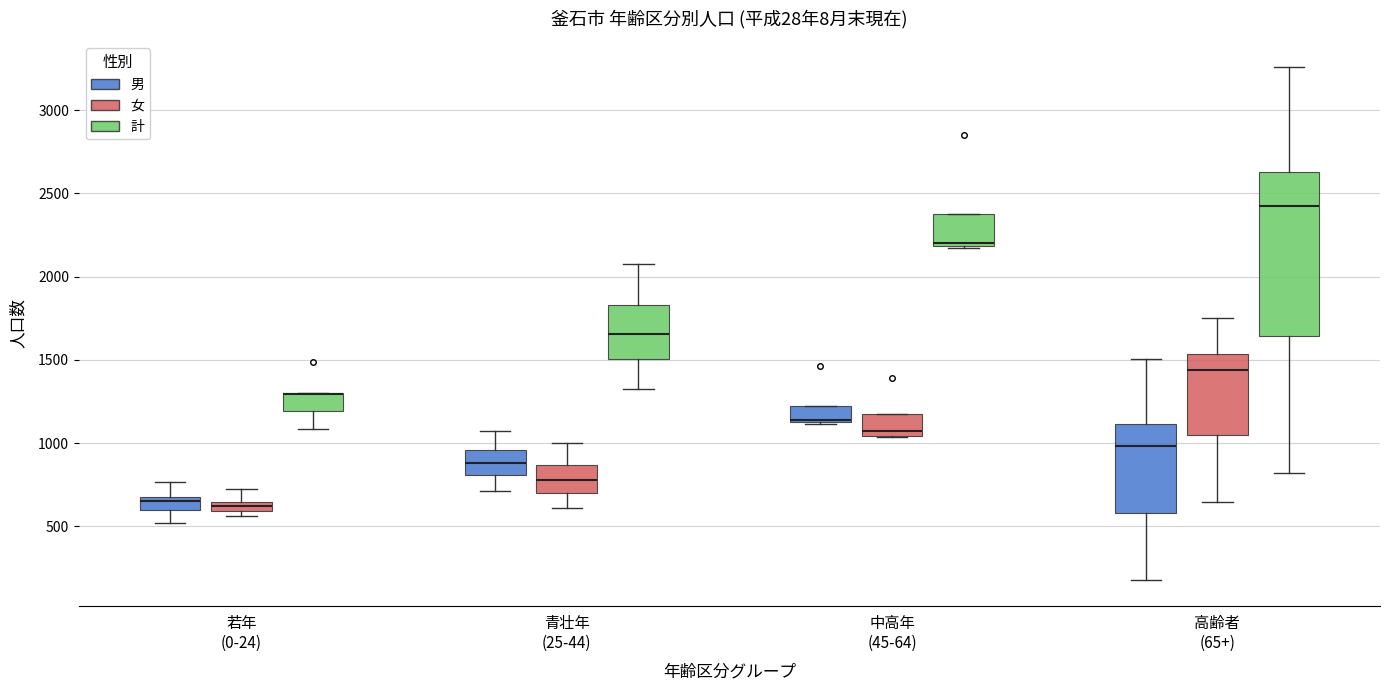

Where is the lower edge of the box for 若年 (0-24) (女) on the y-axis? The values are not printed on the chart, so give them approximately, as read against the axis.

600